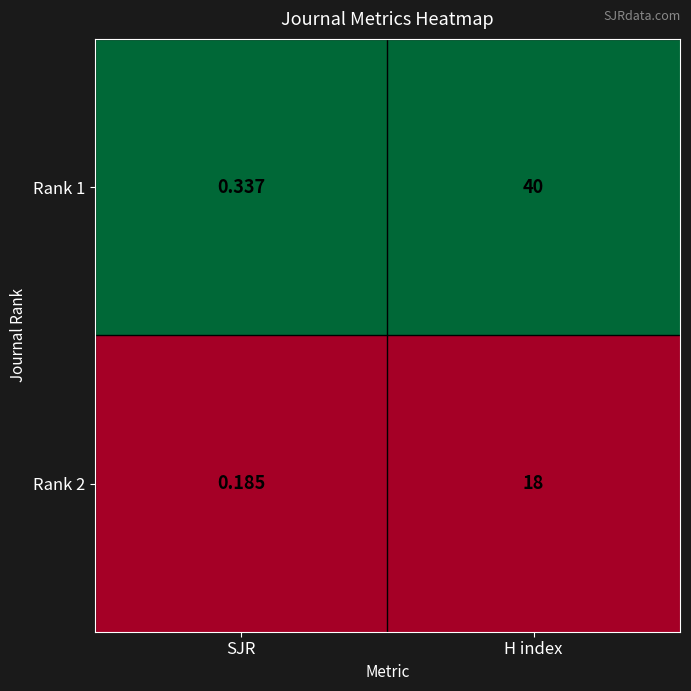

What is the total value across all series at SJR?

0.5